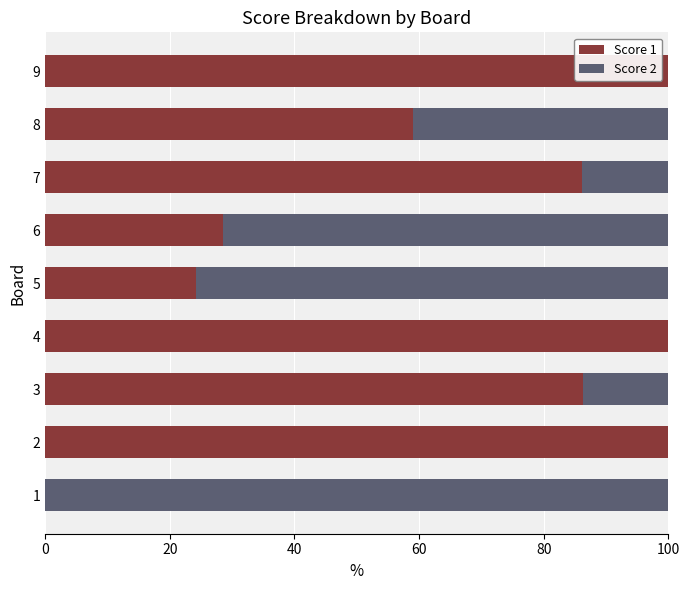

At which label is Score 1 closest to 50?

8